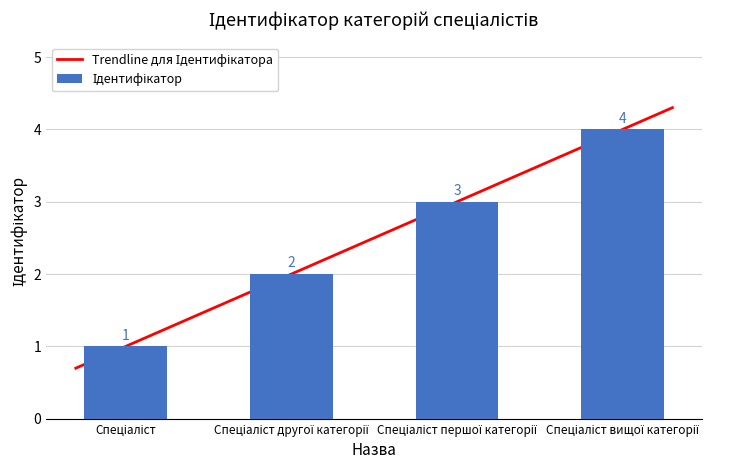

Reading left to right, extract all data points from this chart.

Спеціаліст=1	Спеціаліст другої категорії=2	Спеціаліст першої категорії=3	Спеціаліст вищої категорії=4